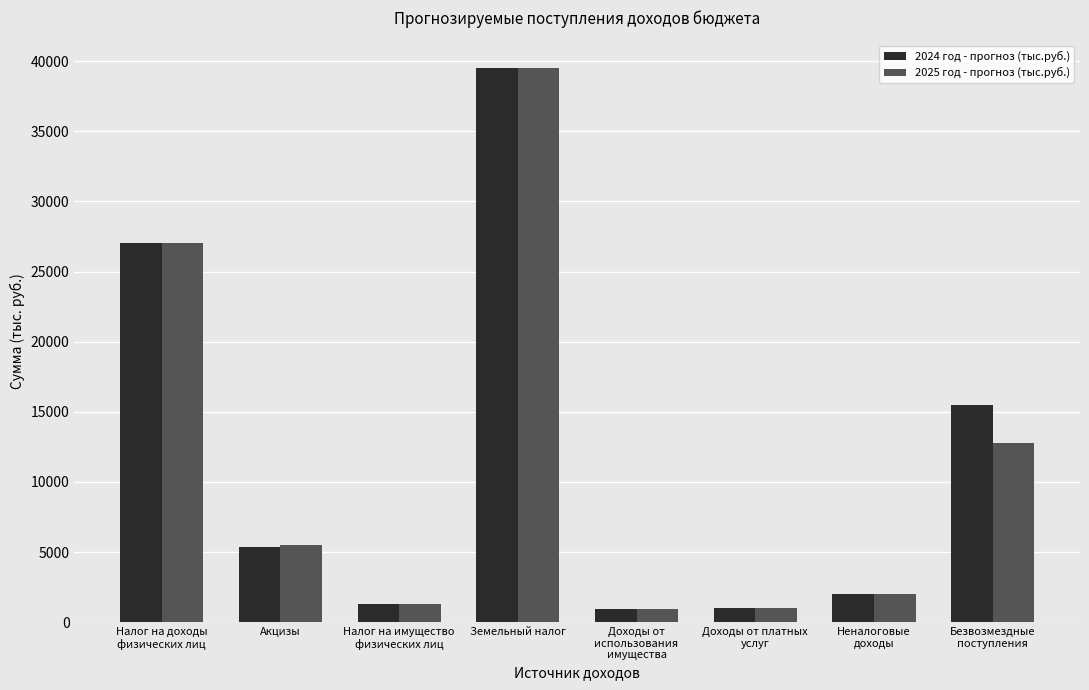

What is the minimum value for 2024 год - прогноз (тыс.руб.)?

950.0